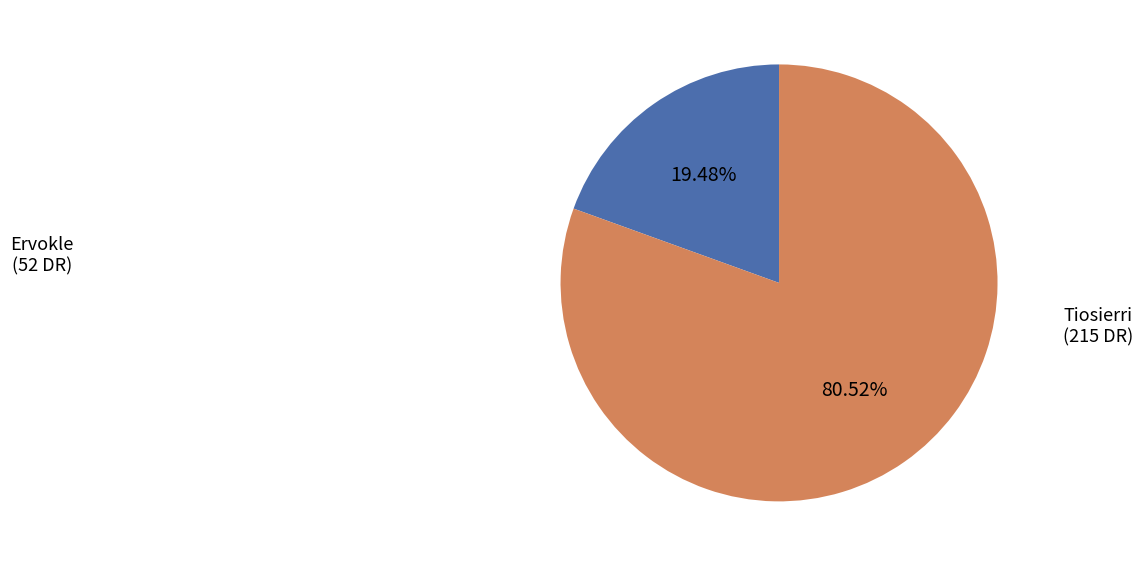

How many segments does this pie chart have?

2